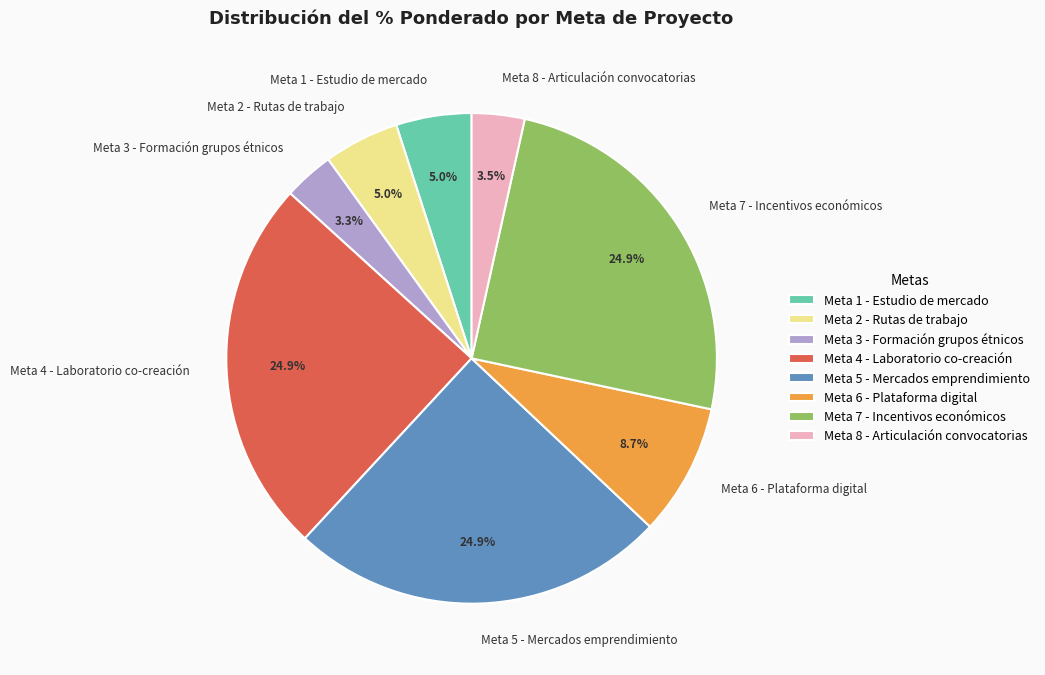

Between Meta 7 - Incentivos económicos and Meta 1 - Estudio de mercado, which is larger?

Meta 7 - Incentivos económicos